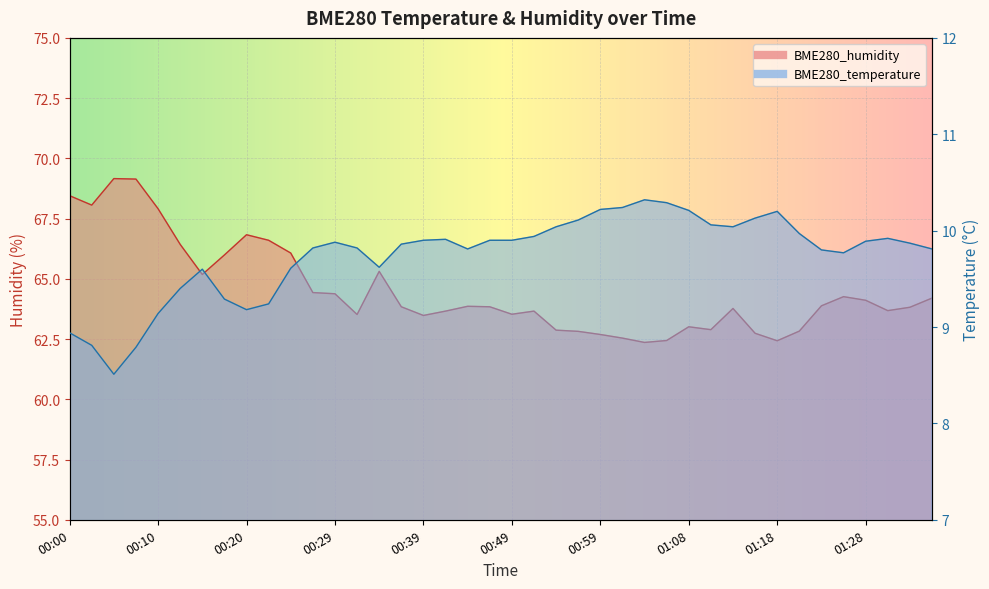

True or false: BME280_temperature and BME280_humidity intersect in this chart.

False